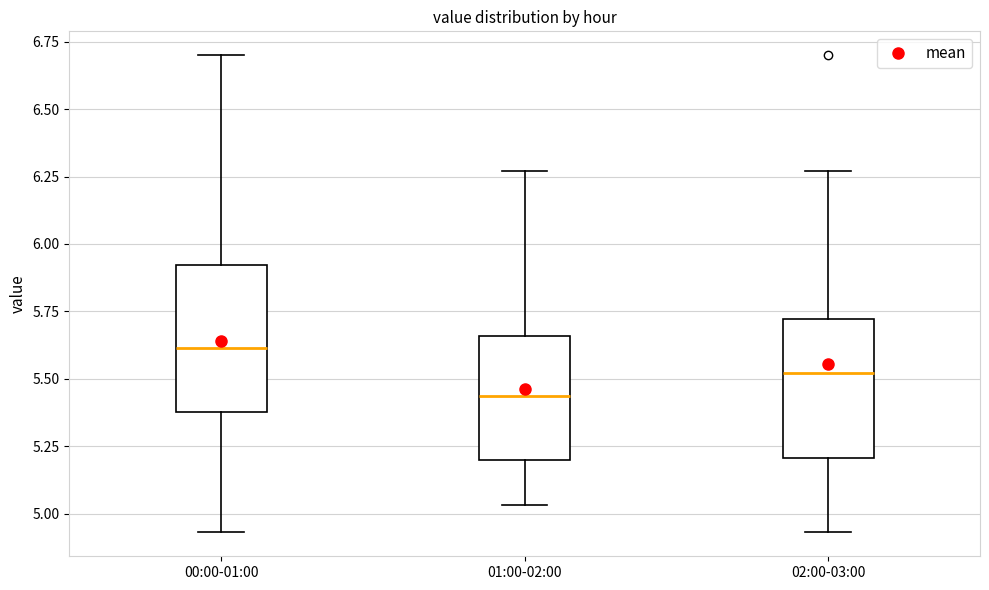

Reading left to right, read every box against the y-axis: the position of its median line, the range the box covers, and the ends of its whiskers. The values are not printed on the chart, so give them approximately, as read against the axis.

00:00-01:00: median 5.60, box 5.40 to 5.90, whiskers 4.95 to 6.70
01:00-02:00: median 5.45, box 5.20 to 5.65, whiskers 5.05 to 6.25
02:00-03:00: median 5.50, box 5.20 to 5.70, whiskers 4.95 to 6.25